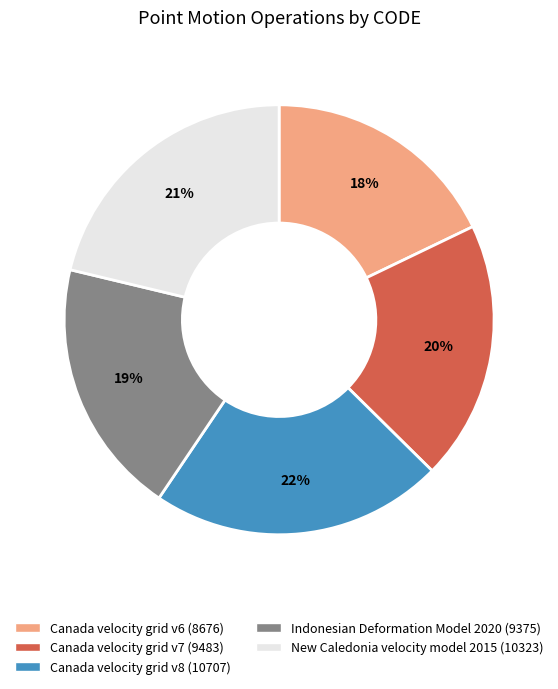

Is it true that Canada velocity grid v7 is 20% of the pie?

True